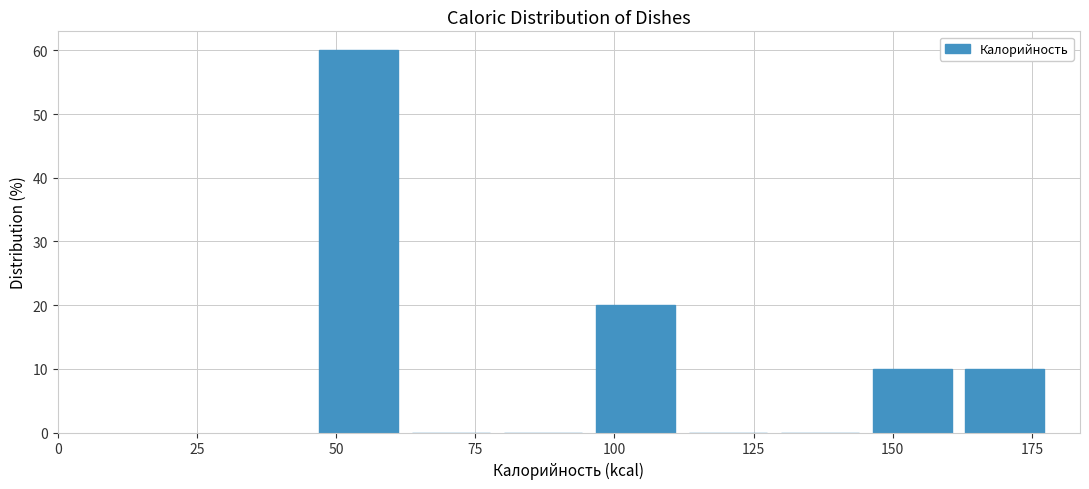

Read against the x-axis, roughly where is the centre of the tallest bar?

55